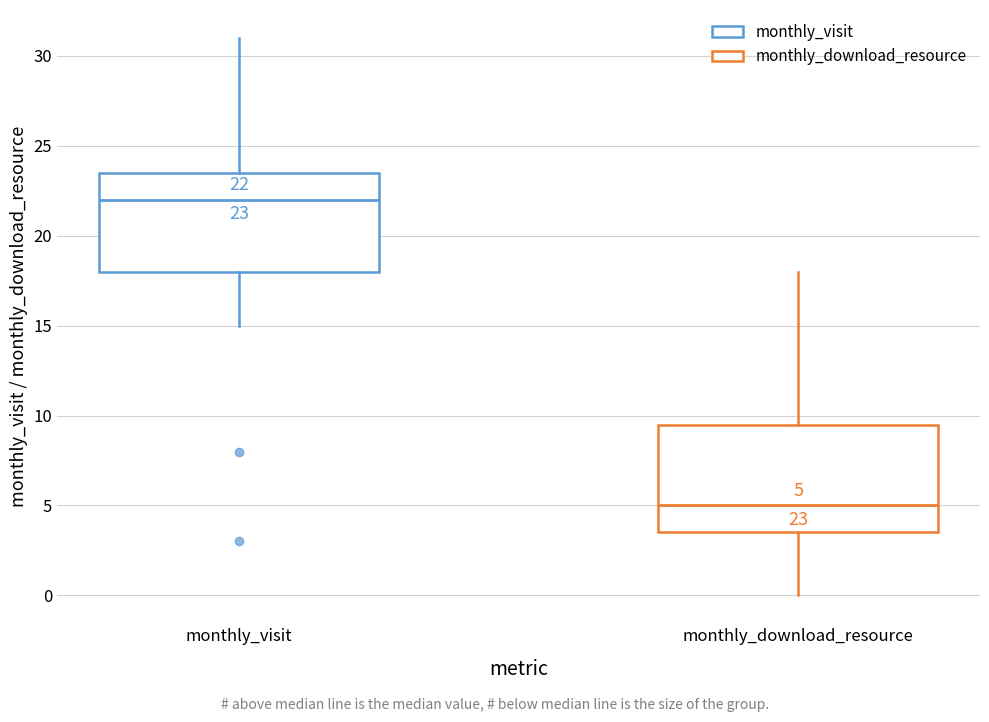

Which box has the lowest median line?

monthly_download_resource